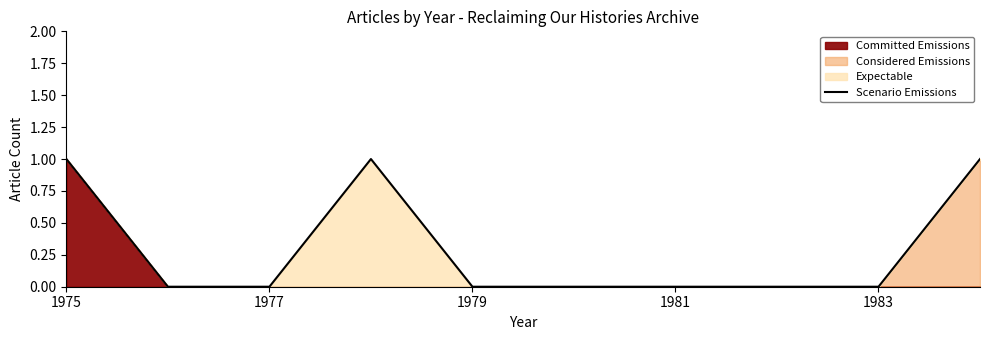

Does the chart have visible grid lines?

No